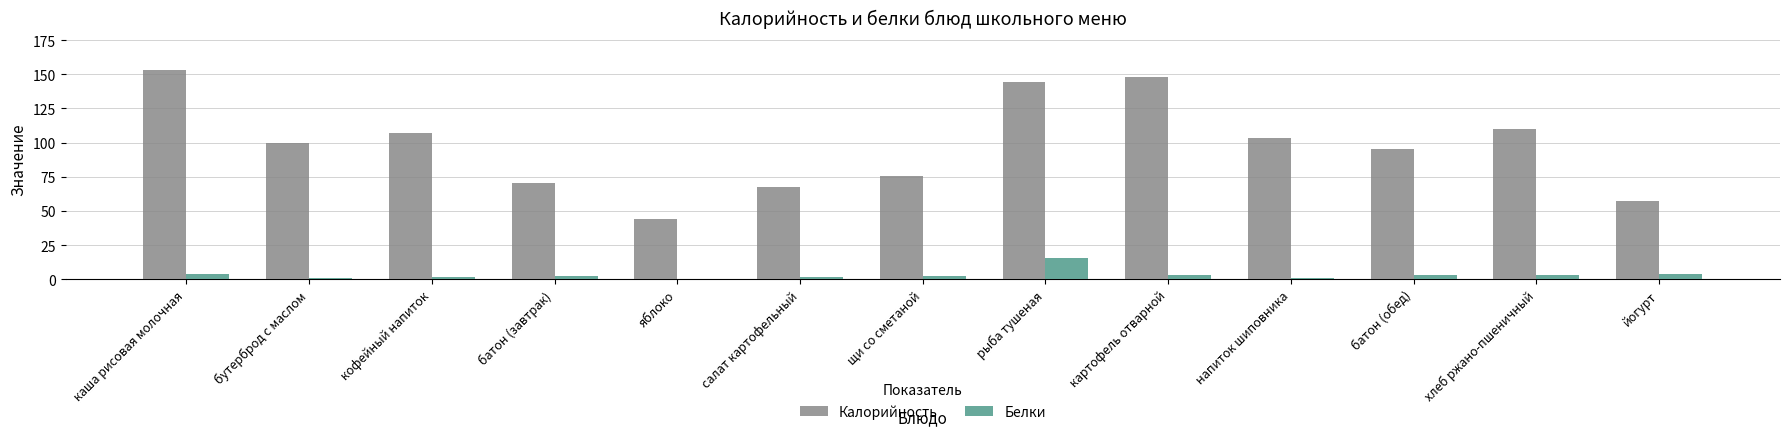

What is the sum of all Калорийность values?

1276.8